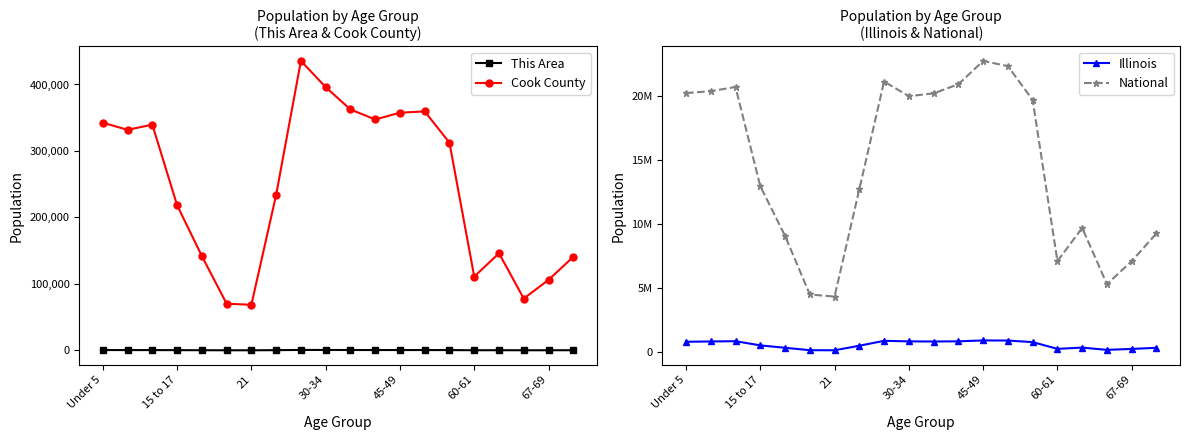

True or false: This Area and National cross at least once.

False